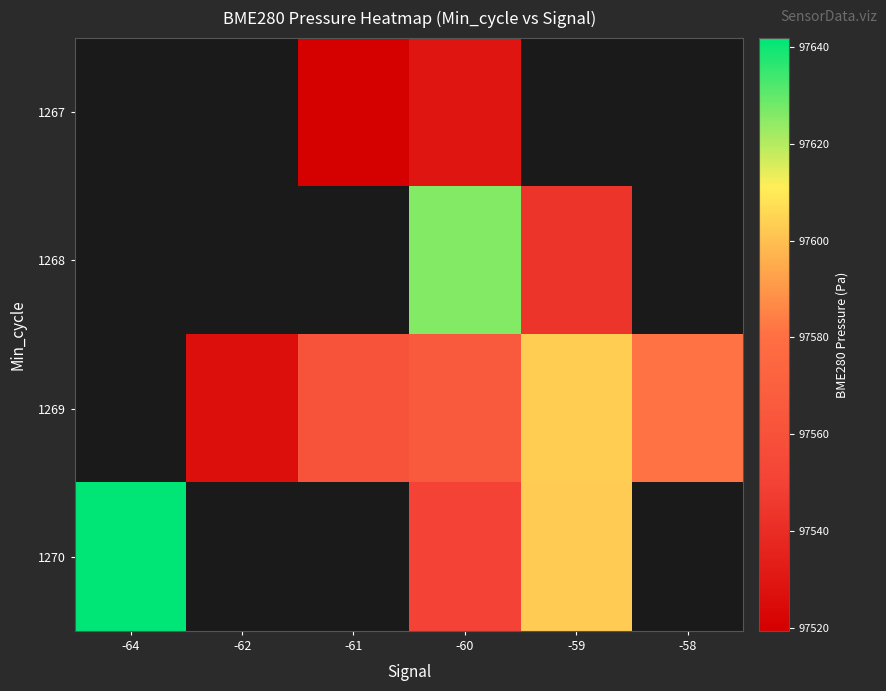

Which series has the widest spread of values?

1270